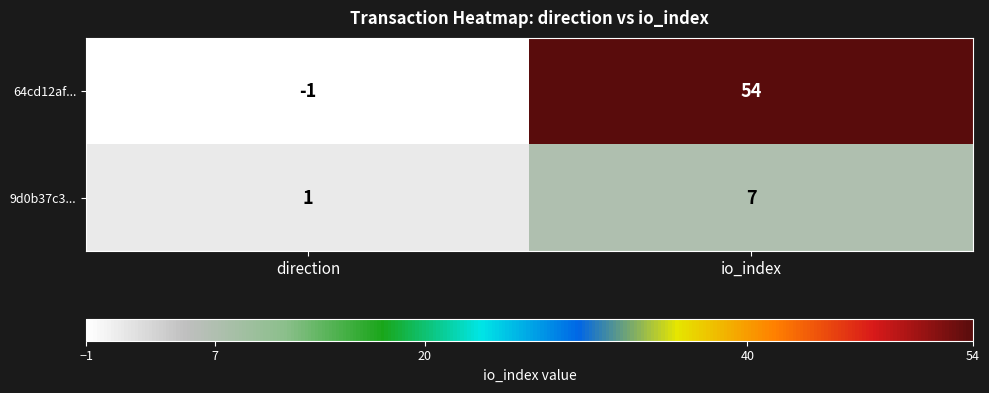

The value of 64cd12af... at io_index is 54. True or false?

True